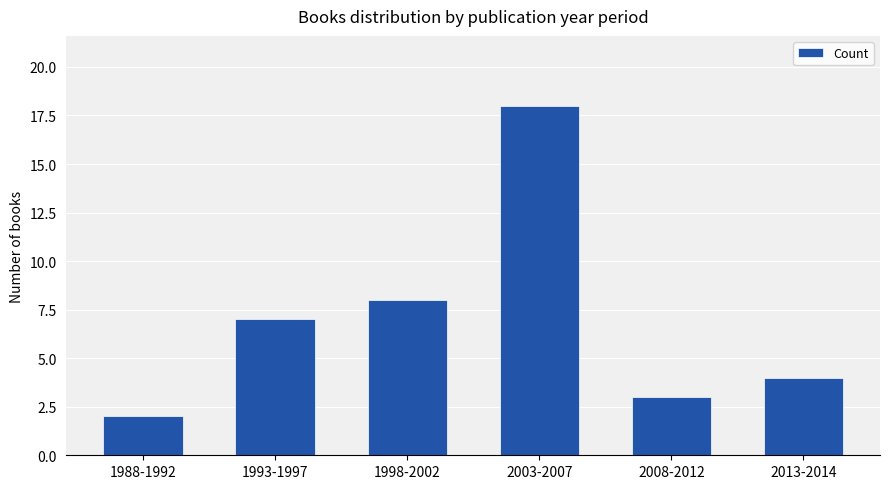

At which category does the chart reach its peak across all series?

2003-2007